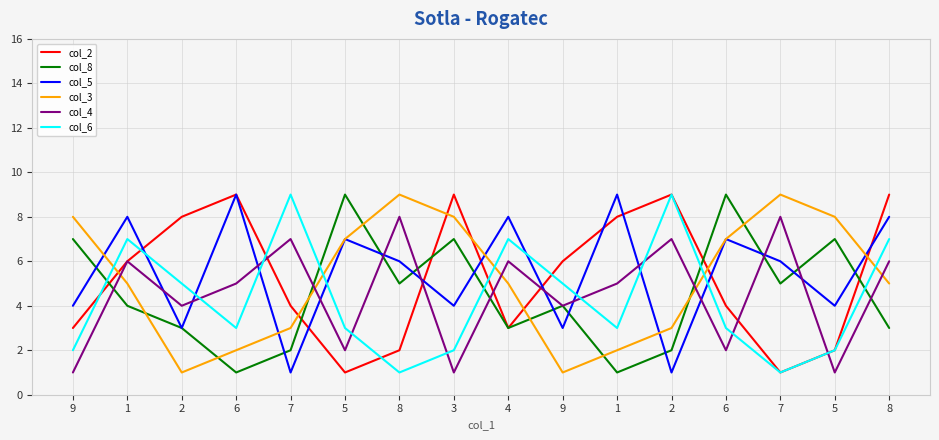

Which has a higher value, 9 or 3?

3